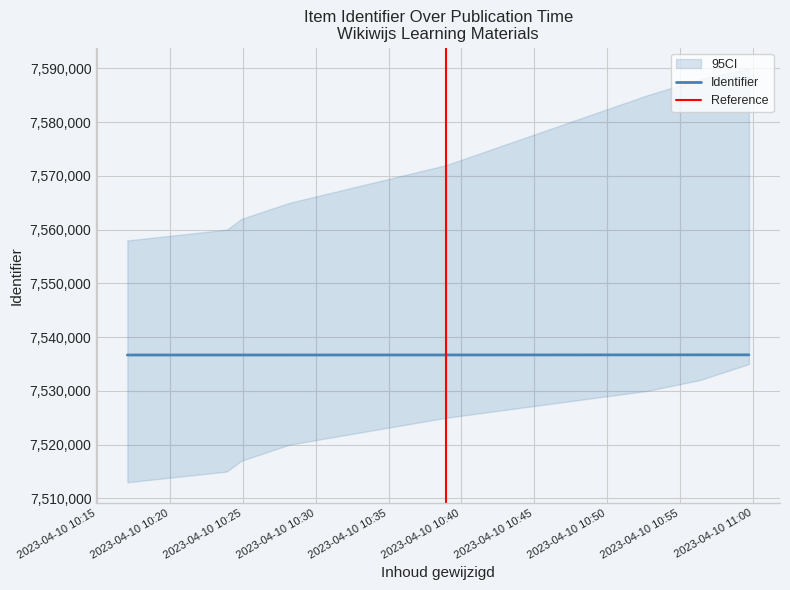

Where does the data first go above 7536690?

2023-04-10 10:52:44